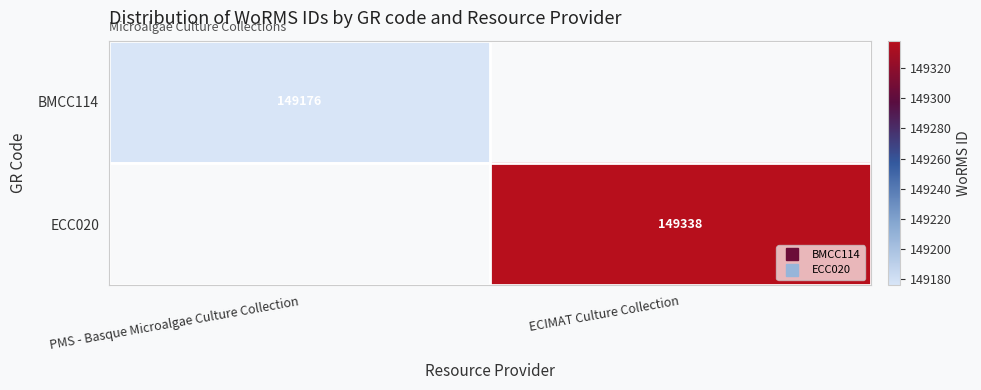

How many values in ECC020 are above zero?

1